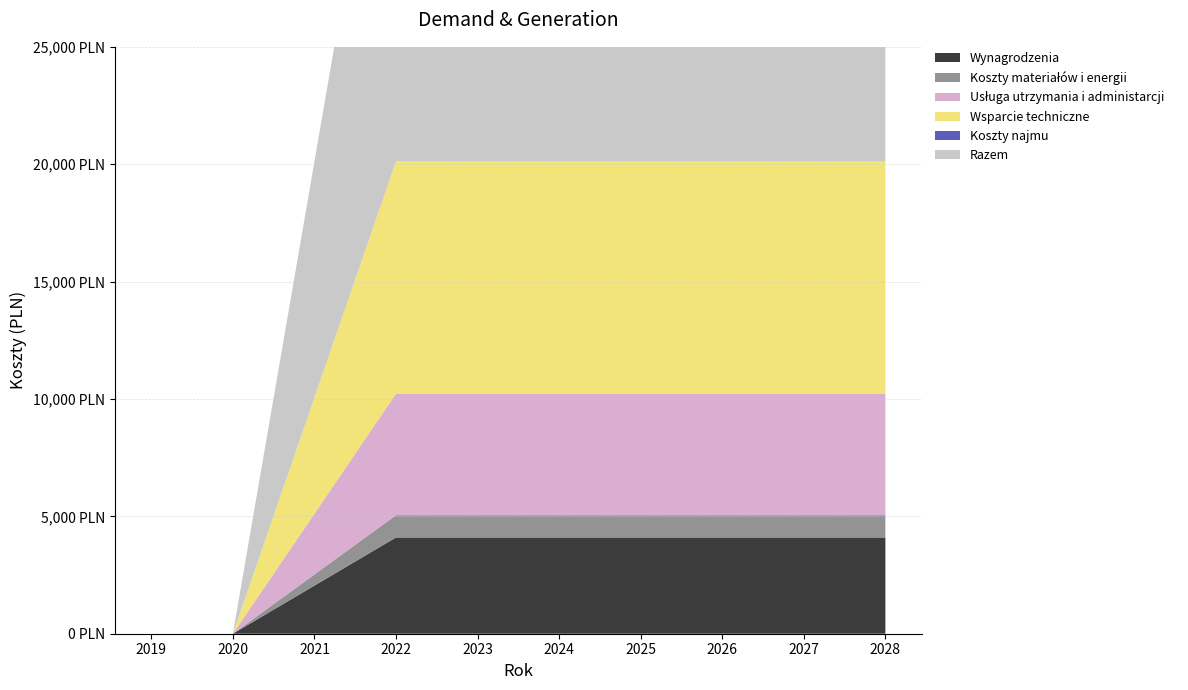

Reading right to left, list all the values displayed in this chart.

Wynagrodzenia: 4100.0	4100.0	4100.0	4100.0	4100.0	4100.0	4100.0	2050.0	0.0	0.0
Koszty materiałów i energii: 950.0	950.0	950.0	950.0	950.0	950.0	950.0	475.0	0.0	0.0
Usługa utrzymania i administarcji: 5178.3	5178.3	5178.3	5178.3	5178.3	5178.3	5178.3	2589.2	0.0	0.0
Wsparcie techniczne: 9889.2	9889.2	9889.2	9889.2	9889.2	9889.2	9889.2	4944.6	0.0	0.0
Koszty najmu: 0.0	0.0	0.0	0.0	0.0	0.0	0.0	0.0	0.0	0.0
Razem: 20117.5	20117.5	20117.5	20117.5	20117.5	20117.5	20117.5	10058.8	0.0	0.0